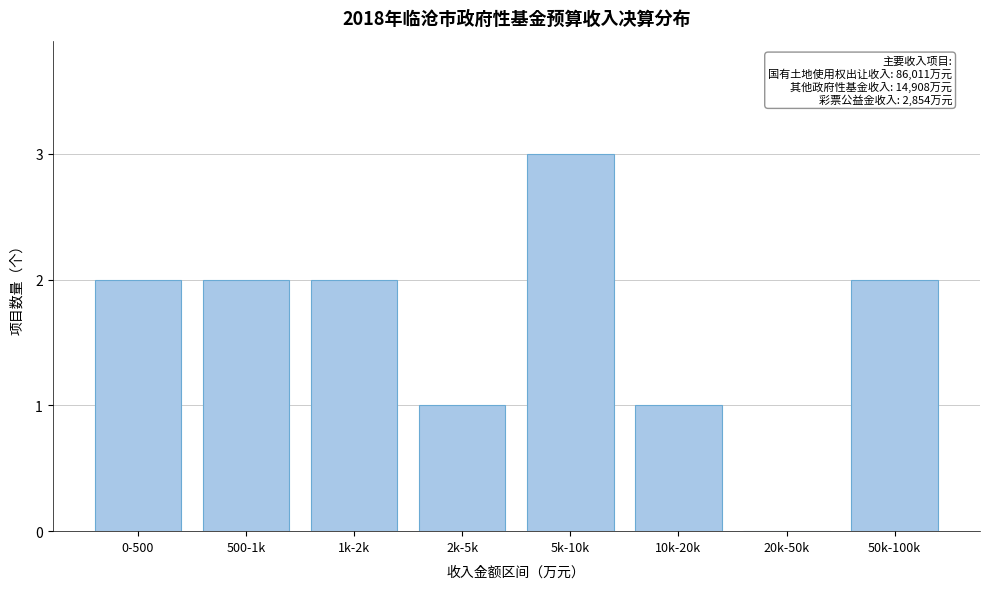

Reading right to left, what are all the values shown in this chart?

50k-100k=2	20k-50k=0	10k-20k=1	5k-10k=3	2k-5k=1	1k-2k=2	500-1k=2	0-500=2